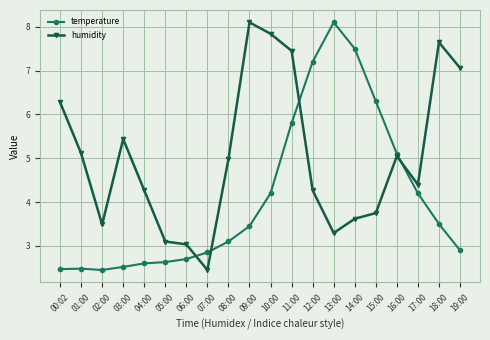

How many values in the temperature series are below 3?

9